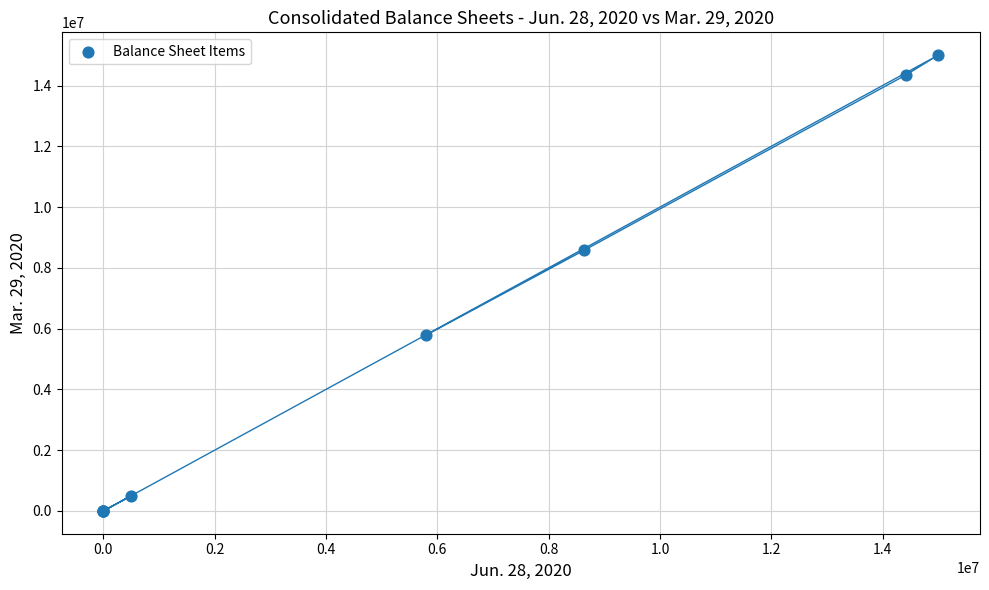

What Y value in the scatter plot is closest to 7500000?

8577549.0